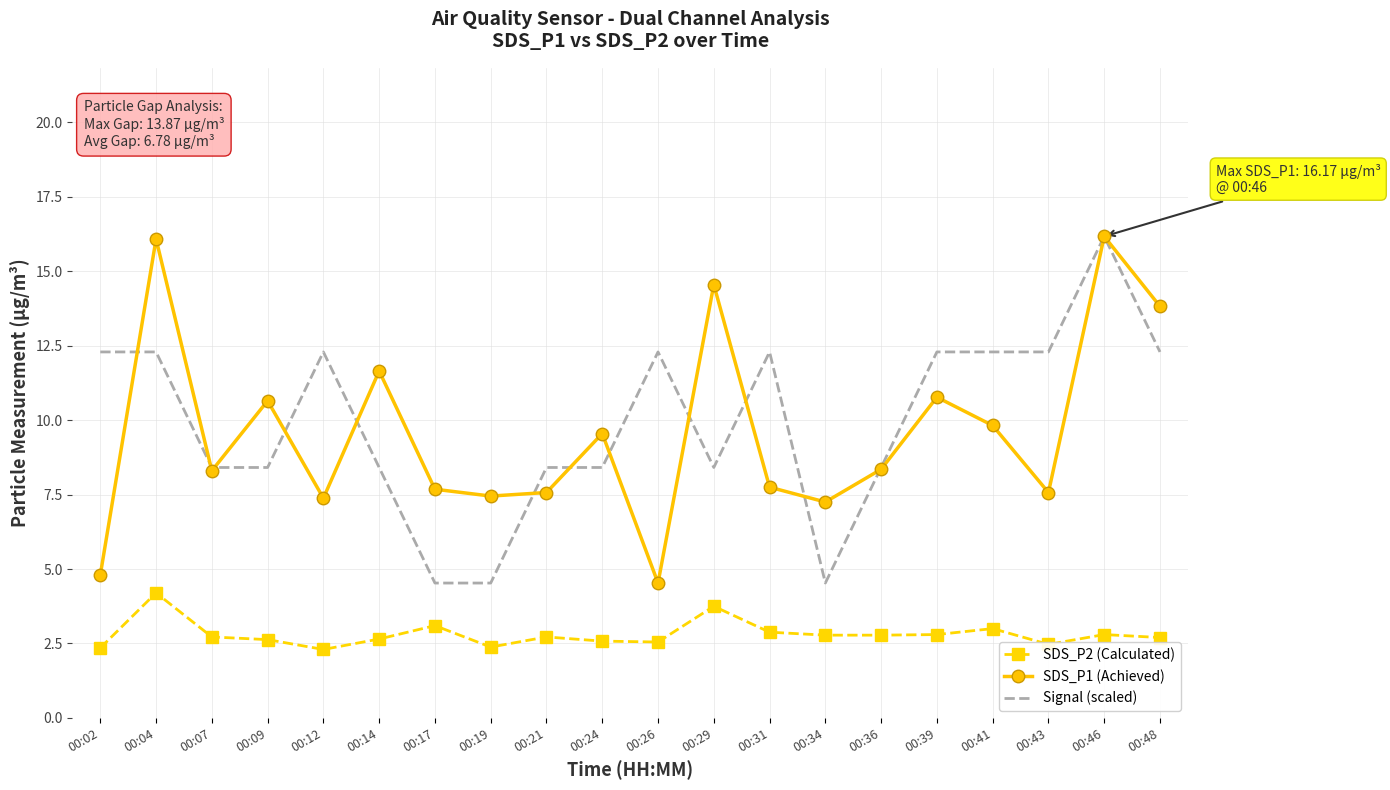

How many interior local peaks does the SDS_P1 (Achieved) series have?

7